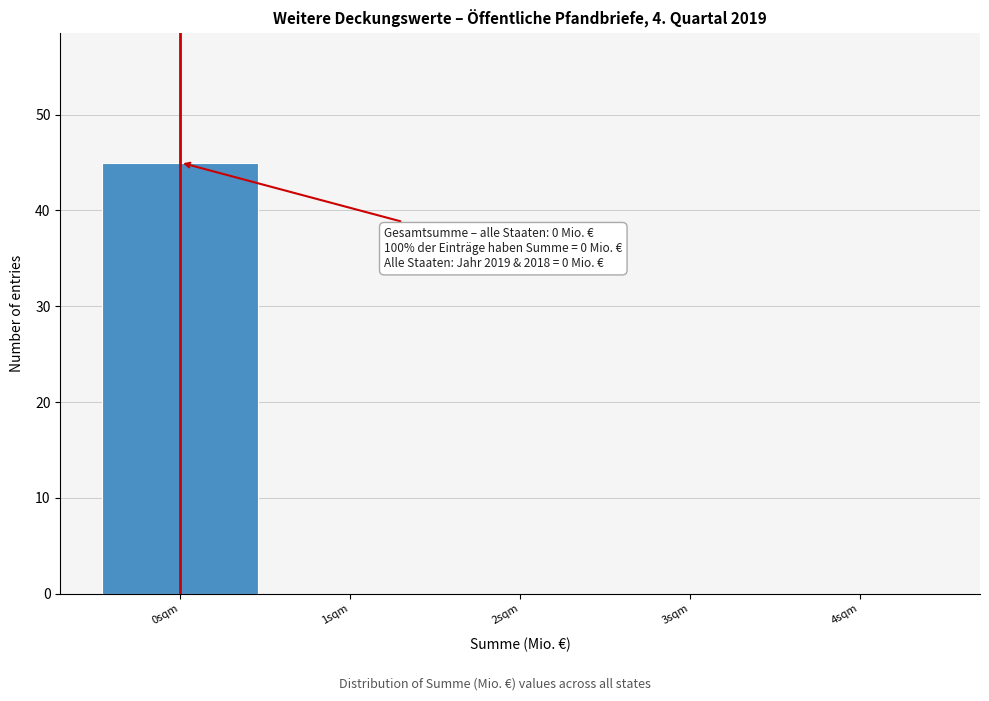

Which range on the x-axis has the tallest bar?

-0.5 to 0.5